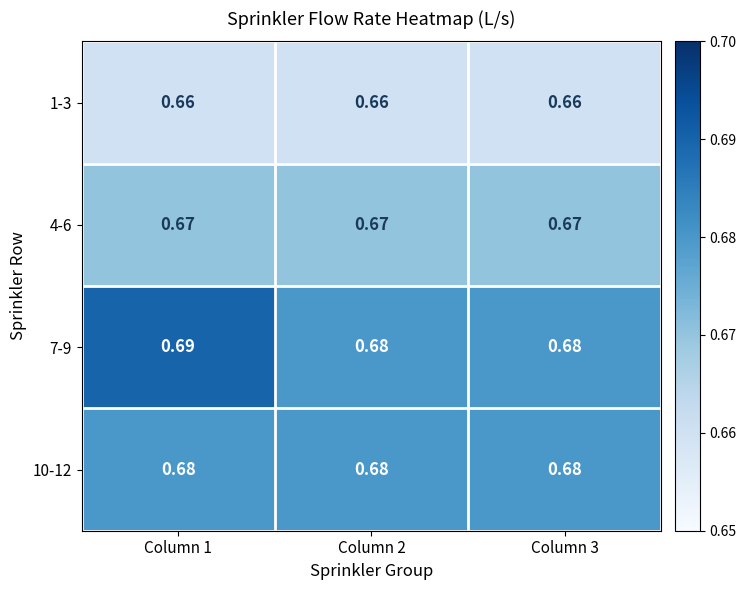

Is the value of 4-6 at Column 1 greater than the value of 7-9 at Column 2?

No